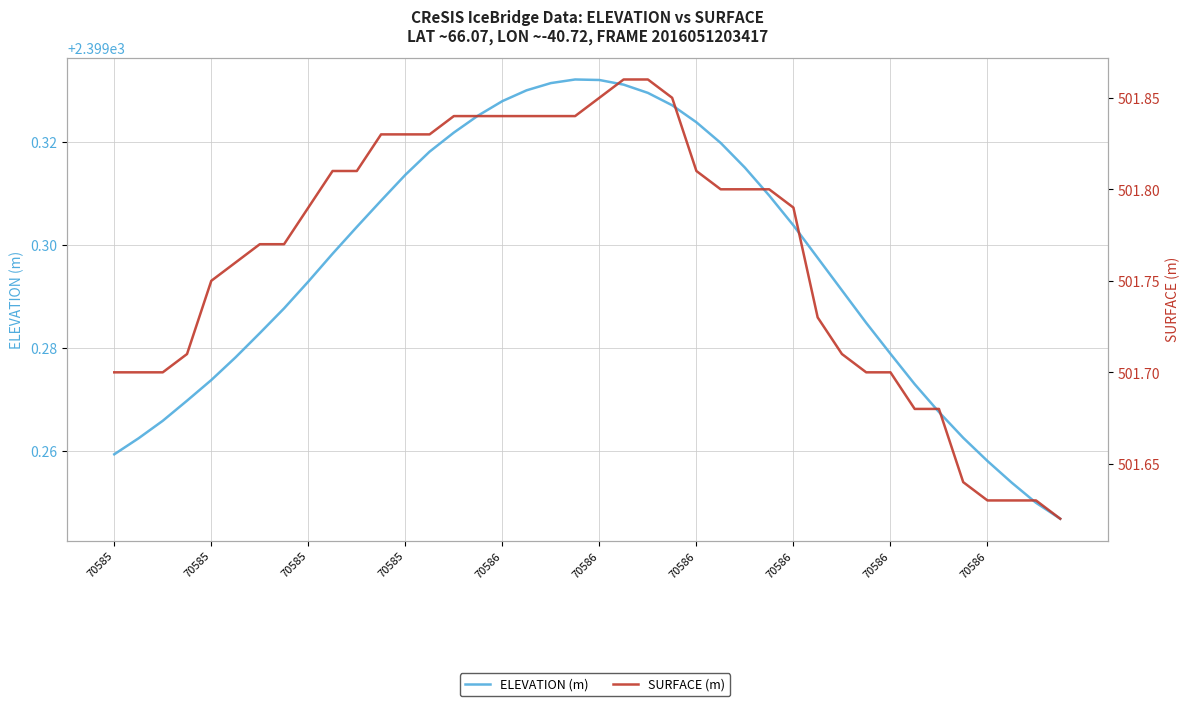

The ELEVATION (m) series shows 945.6 at 30. True or false?

False